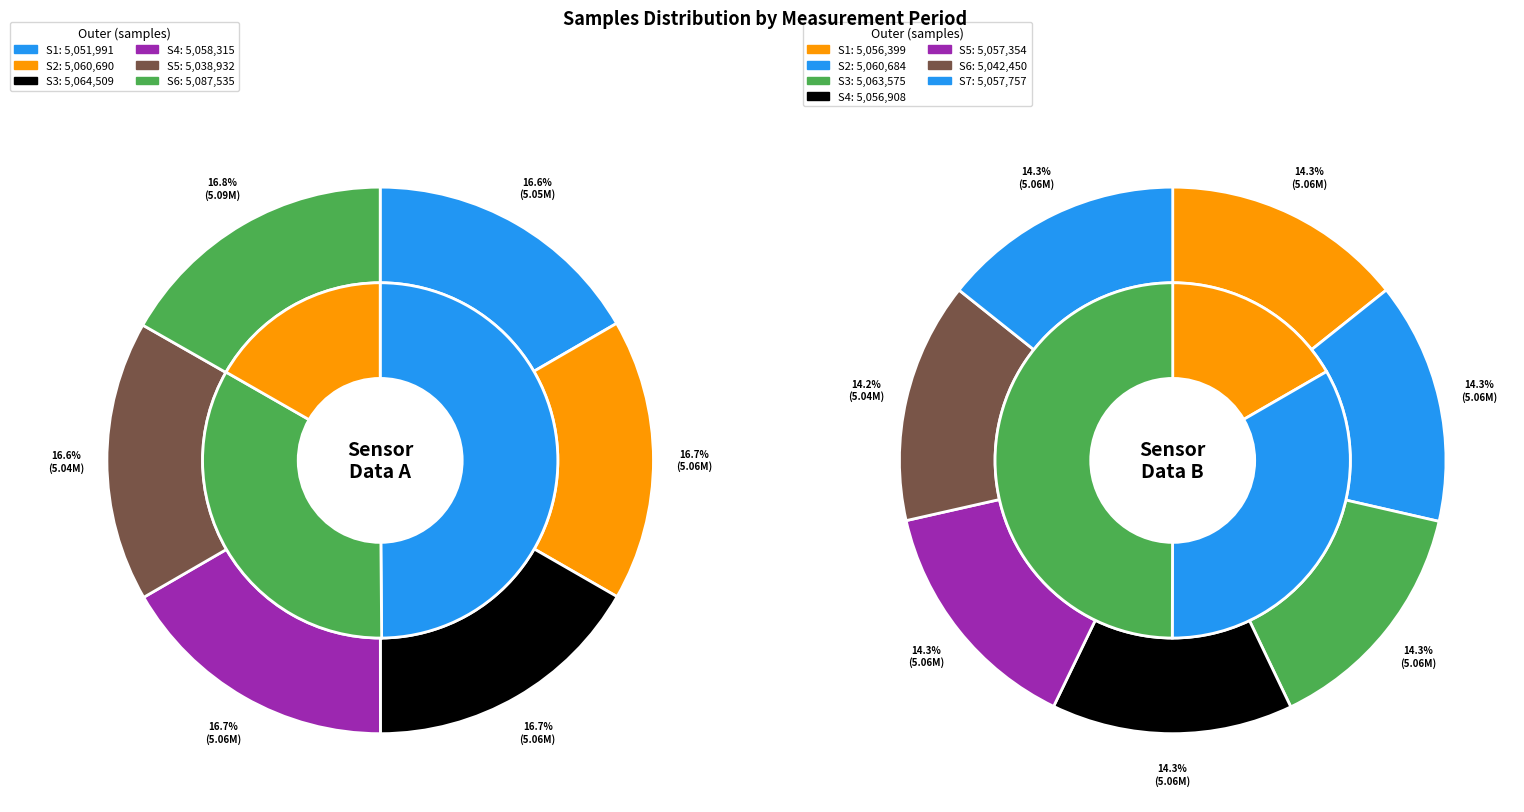

How many slices are in this pie chart?

10